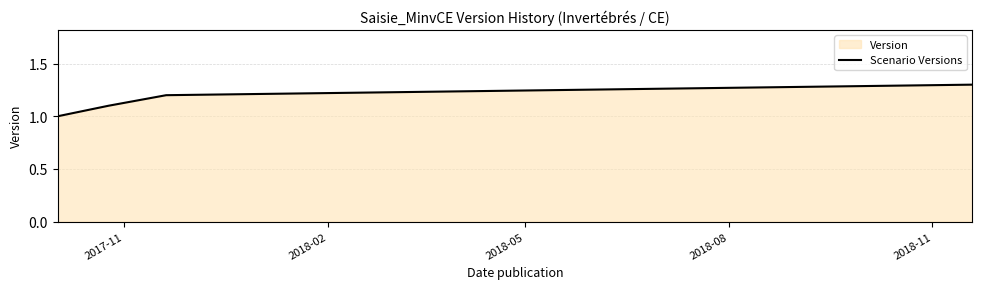

True or false: there are more than 2 points higher than both neighbors.

False